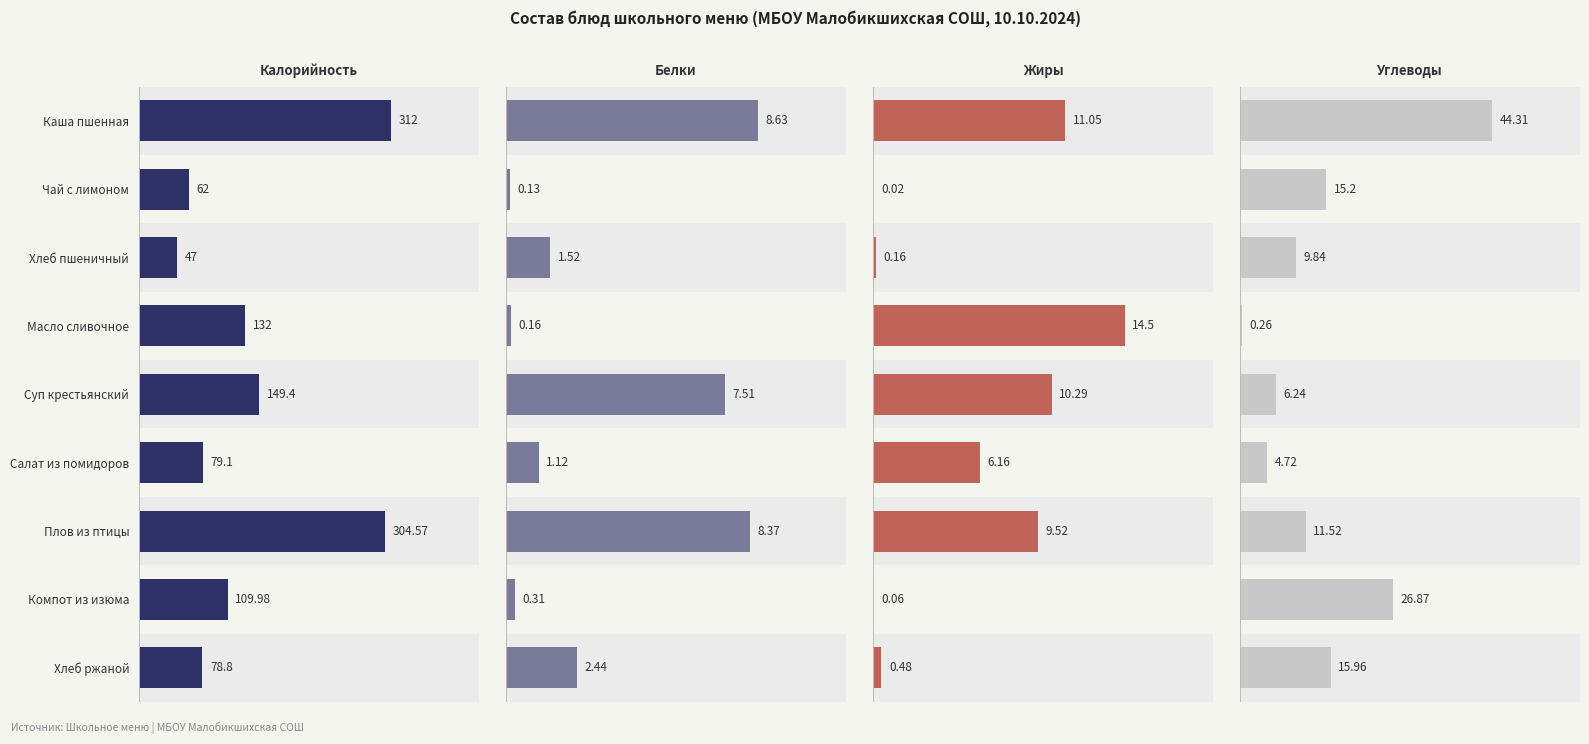

Are the bars grouped side by side (vs. stacked)?

Yes